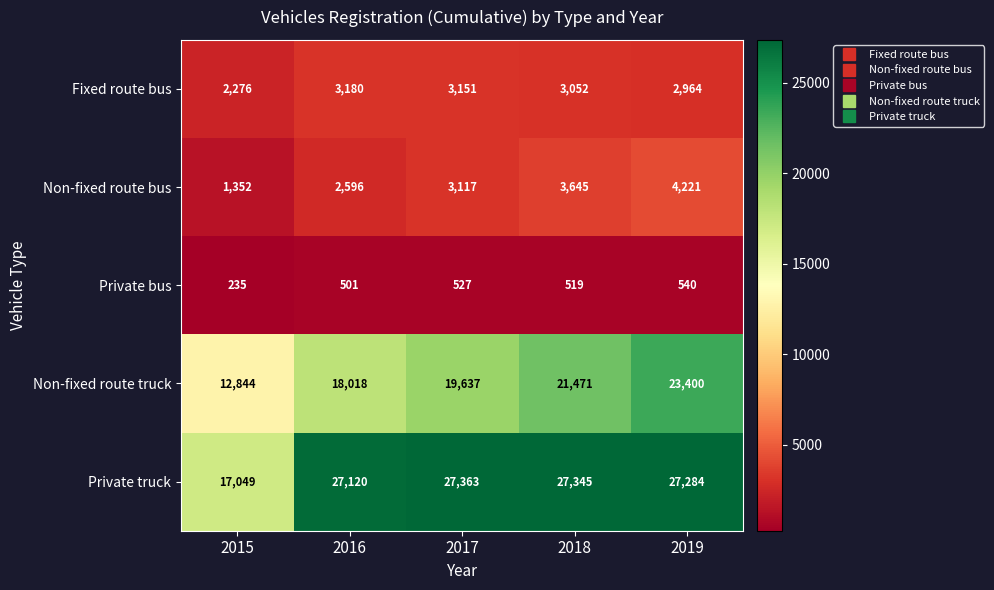

At which label is Private truck closest to 22206?

2016